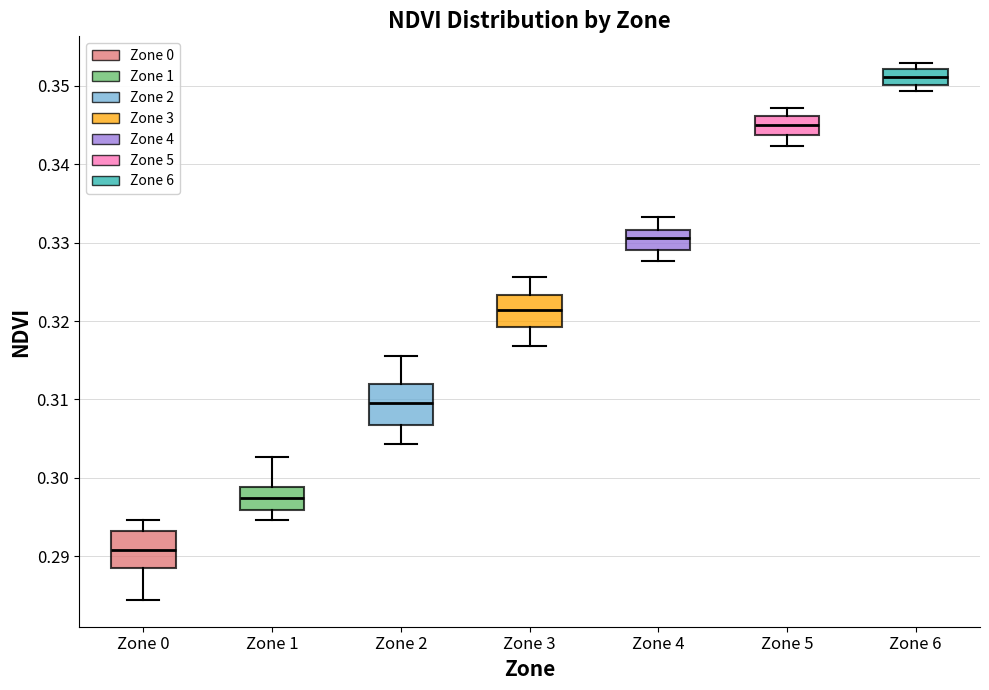

Reading left to right, read every box against the y-axis: the position of its median line, the range the box covers, and the ends of its whiskers. The values are not printed on the chart, so give them approximately, as read against the axis.

Zone 0: median 0.291, box 0.289 to 0.293, whiskers 0.284 to 0.295
Zone 1: median 0.297, box 0.296 to 0.299, whiskers 0.295 to 0.303
Zone 2: median 0.310, box 0.307 to 0.312, whiskers 0.304 to 0.315
Zone 3: median 0.321, box 0.319 to 0.323, whiskers 0.317 to 0.326
Zone 4: median 0.331, box 0.329 to 0.332, whiskers 0.328 to 0.333
Zone 5: median 0.345, box 0.344 to 0.346, whiskers 0.342 to 0.347
Zone 6: median 0.351, box 0.350 to 0.352, whiskers 0.349 to 0.353